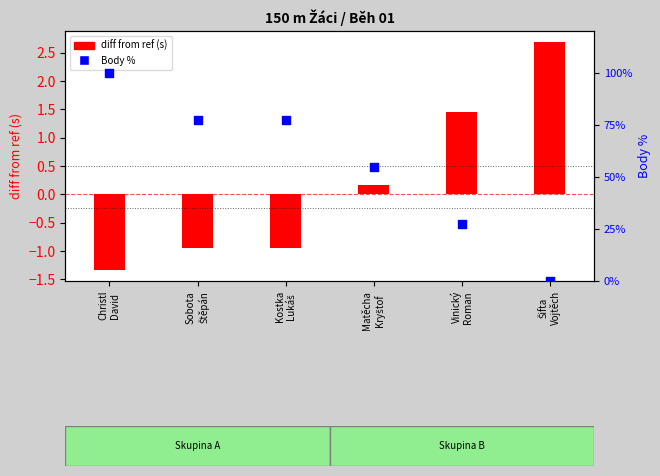

Which series contains the highest Y value?

Body %